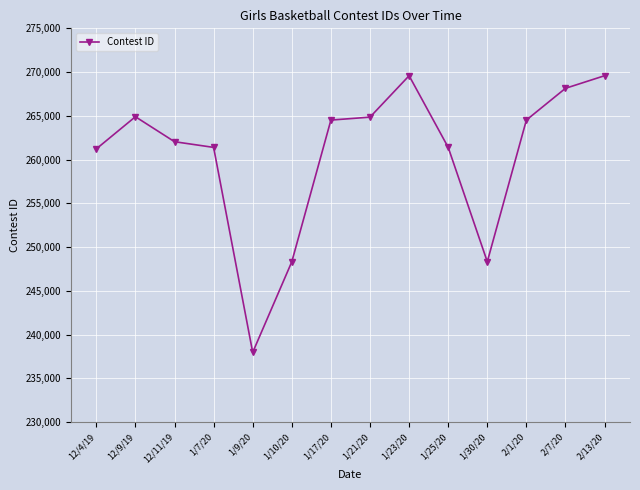

Approximately how many times larger is the value at 1/17/20 compared to 1/25/20?

1.0